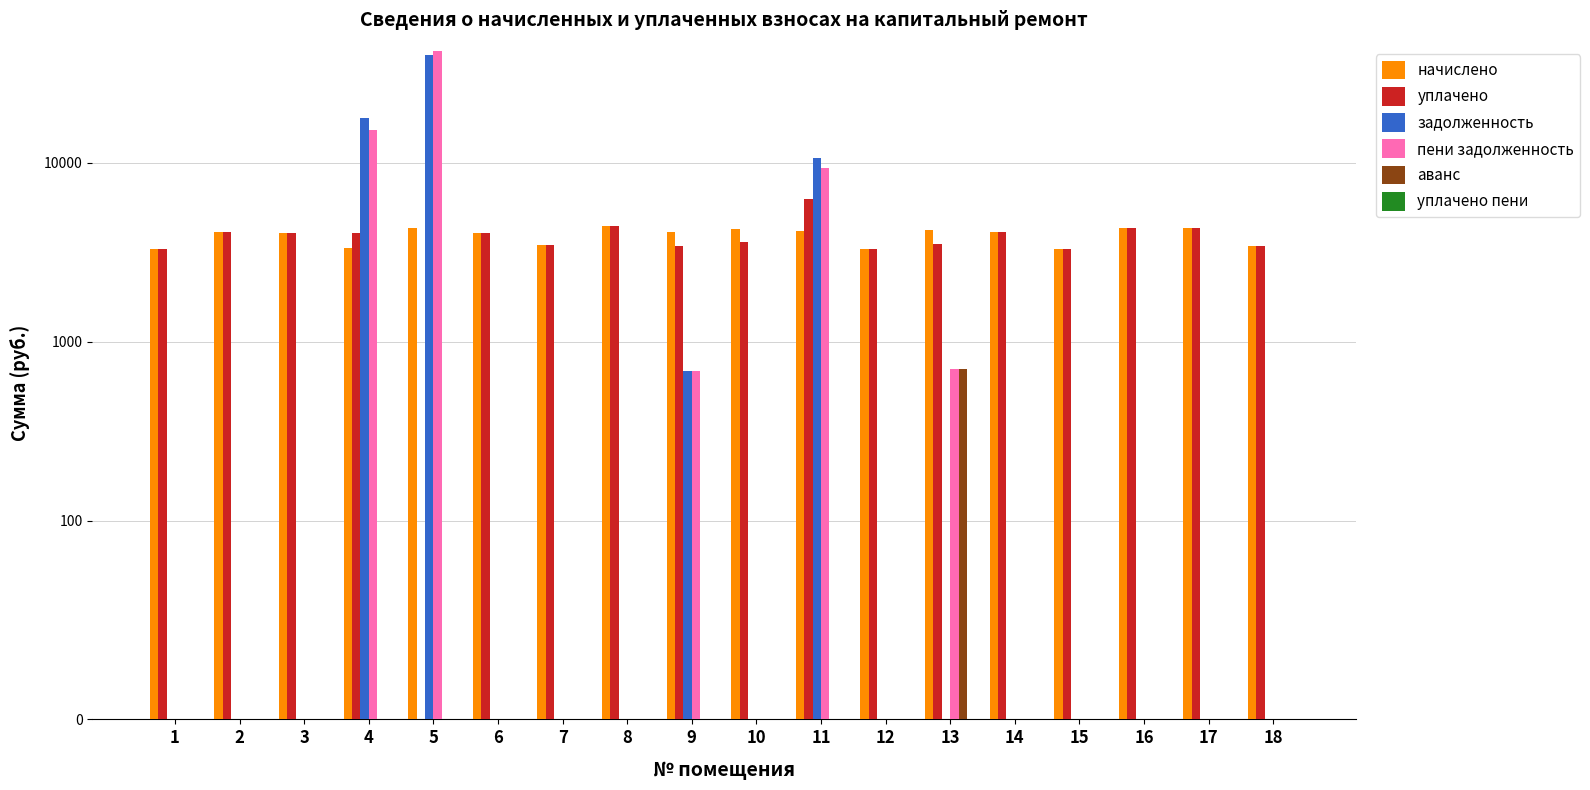

Reading left to right, what are all the values shown in this chart?

начислено: 1=3303.7	2=4123.4	3=4057.2	4=3320.3	5=4322.2	6=4057.2	7=3452.8	8=4429.8	9=4106.9	10=4272.5	11=4148.3	12=3312.0	13=4222.8	14=4123.4	15=3312.0	16=4322.2	17=4297.3	18=3419.6
уплачено: 1=3303.7	2=4123.4	3=4057.2	4=4050.5	5=0.0	6=4057.2	7=3452.8	8=4429.8	9=3422.5	10=3611.0	11=6265.5	12=3312.0	13=3519.0	14=4123.4	15=3312.0	16=4322.2	17=4297.3	18=3419.6
задолженность: 1=0.0	2=0.0	3=0.0	4=17731.9	5=40197.2	6=0.0	7=0.0	8=0.0	9=682.8	10=0.0	11=10625.1	12=0.0	13=0.0	14=0.0	15=0.0	16=0.0	17=0.0	18=0.0
пени задолженность: 1=0.0	2=0.0	3=0.0	4=15341.6	5=42358.3	6=0.0	7=0.0	8=0.0	9=684.4	10=0.0	11=9316.5	12=0.0	13=703.8	14=0.0	15=0.0	16=0.0	17=0.0	18=0.0
аванс: 1=0.0	2=0.0	3=0.0	4=0.0	5=0.0	6=0.0	7=0.0	8=0.0	9=0.0	10=0.0	11=0.0	12=0.0	13=703.8	14=0.0	15=0.0	16=0.0	17=0.0	18=0.0
уплачено пени: 1=0.0	2=0.0	3=0.0	4=0.0	5=0.0	6=0.0	7=0.0	8=0.0	9=0.0	10=0.0	11=0.0	12=0.0	13=0.0	14=0.0	15=0.0	16=0.0	17=0.0	18=0.0